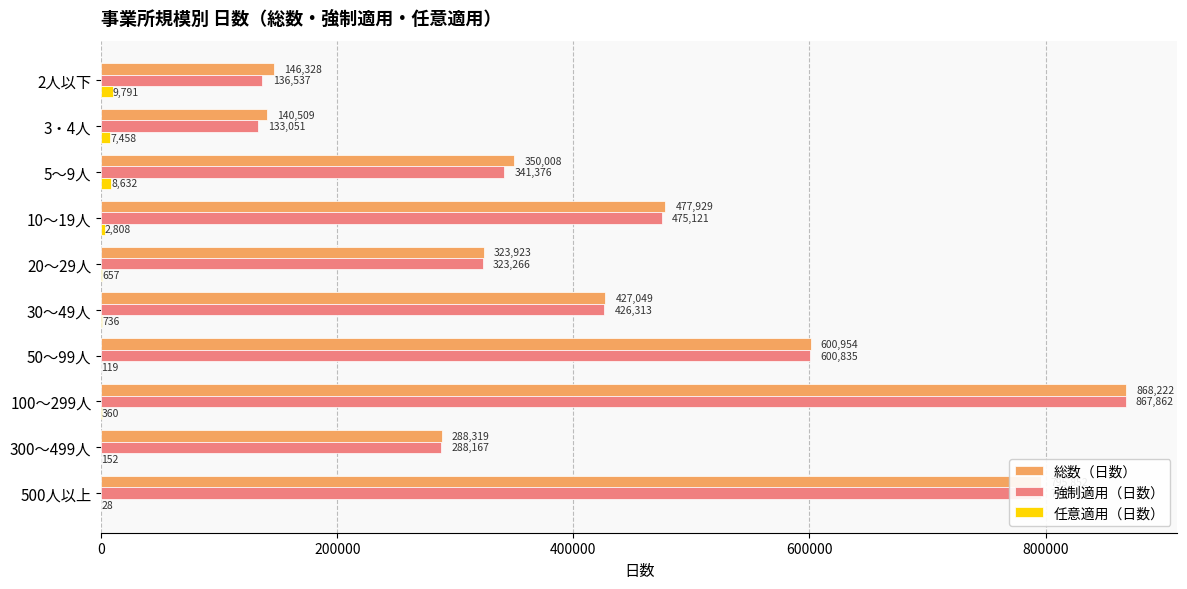

Where is 任意適用（日数） nearest to the value 4909?

10～19人